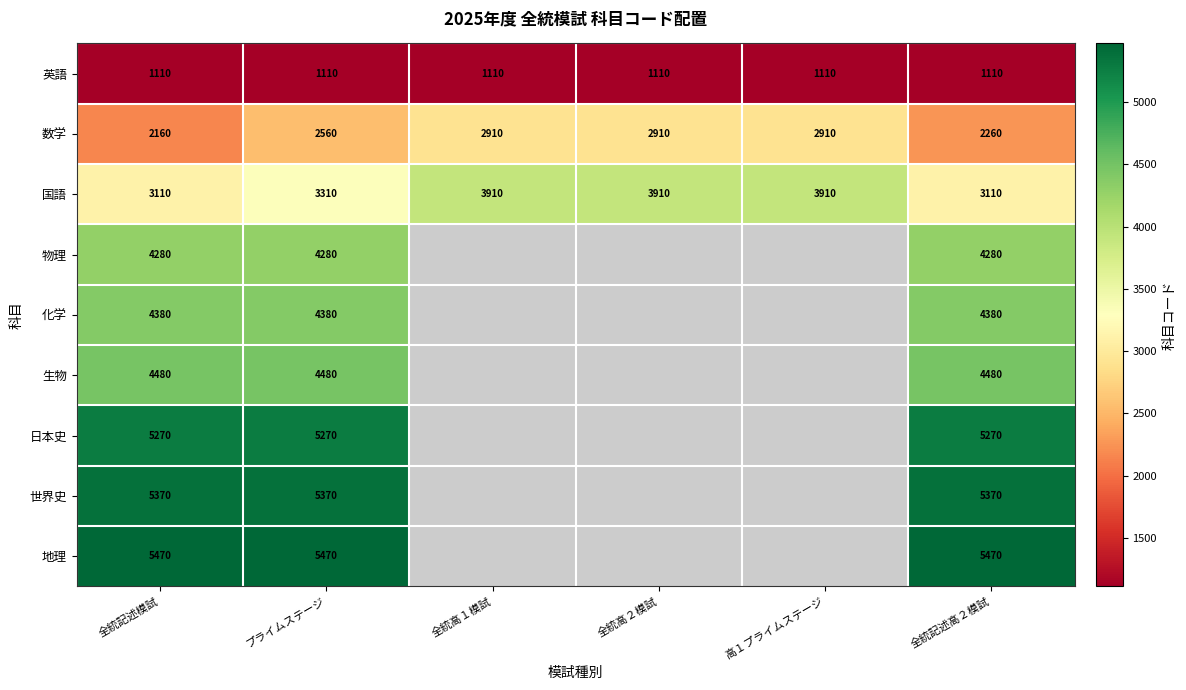

What is the total value across all series at 全統記述模試?

35630